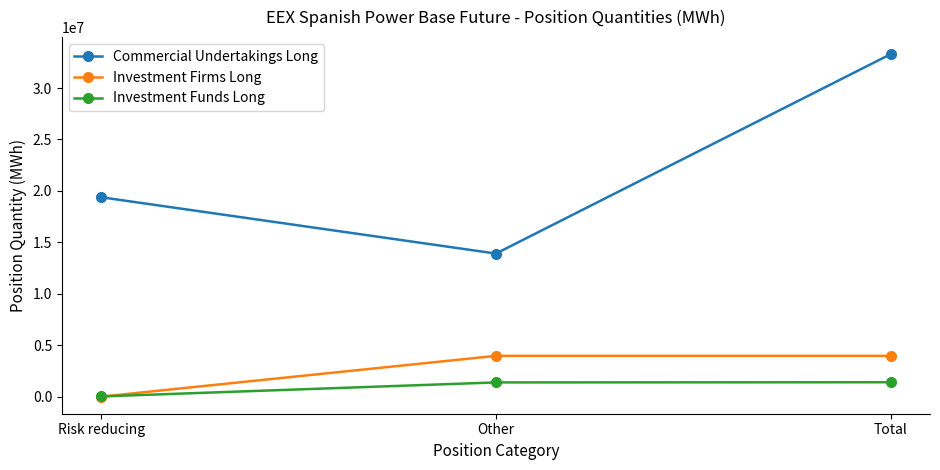

The Investment Funds Long series shows 16776 at Risk reducing. True or false?

True